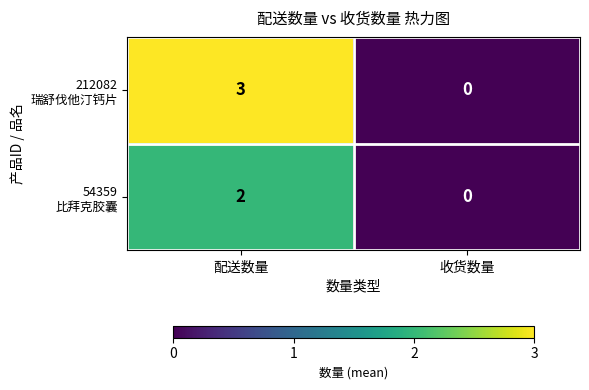

At which category is the sum across all series the highest?

配送数量